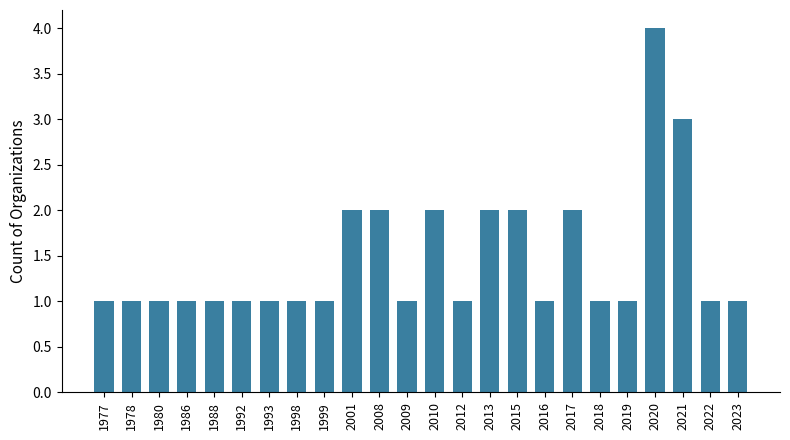

What is the value of the 13th bar from the left?

2